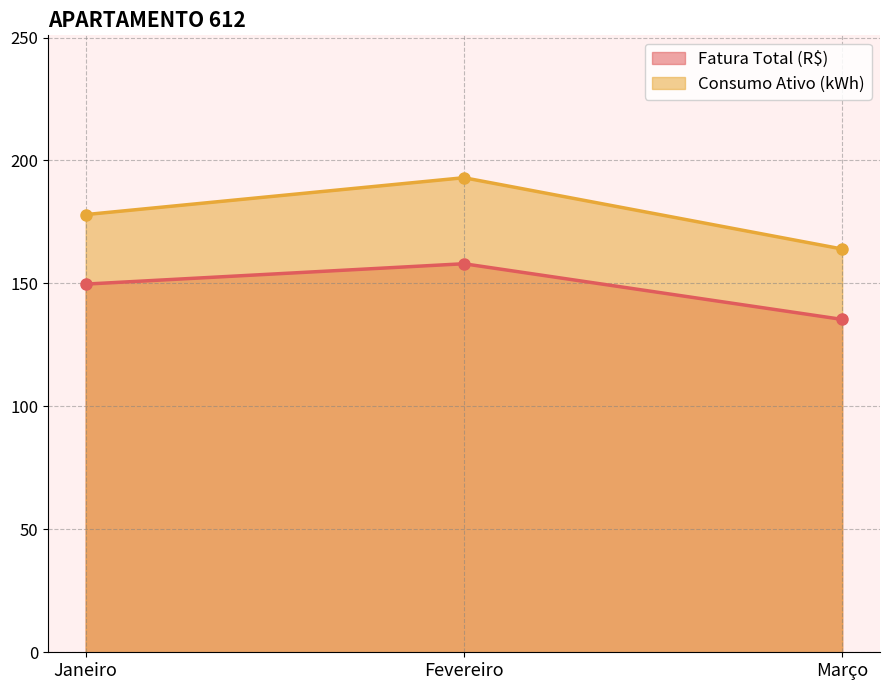

Between Fevereiro and Março, which series saw the biggest shift?

Consumo Ativo (kWh)